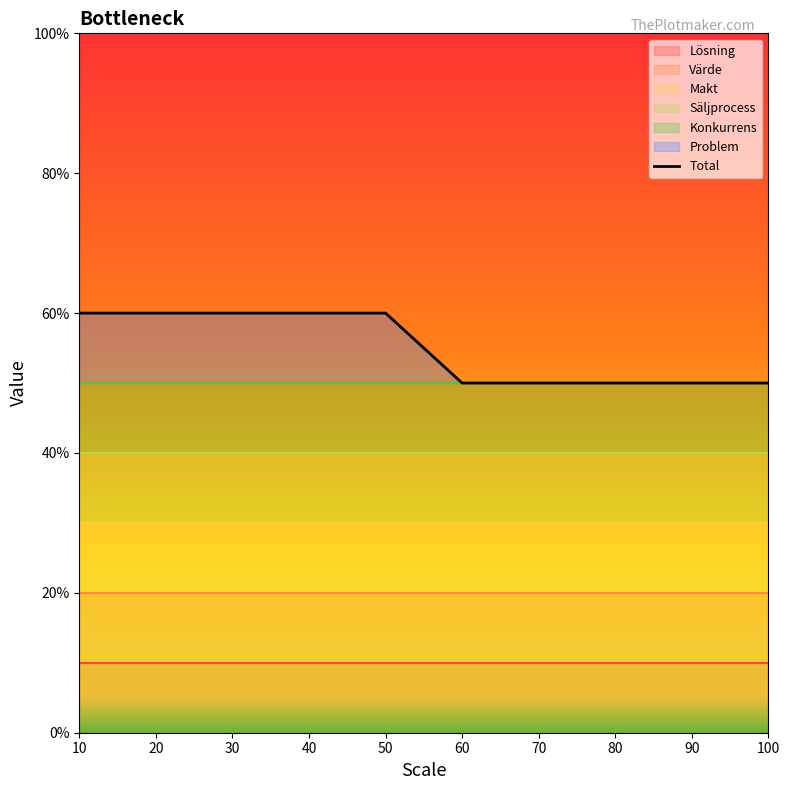

What is the approximate value at 40, to the nearest 10?

60